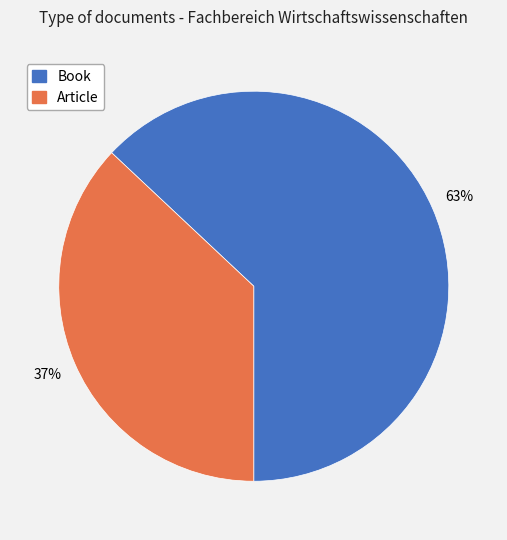

The Article slice represents 30% of the pie. True or false?

False